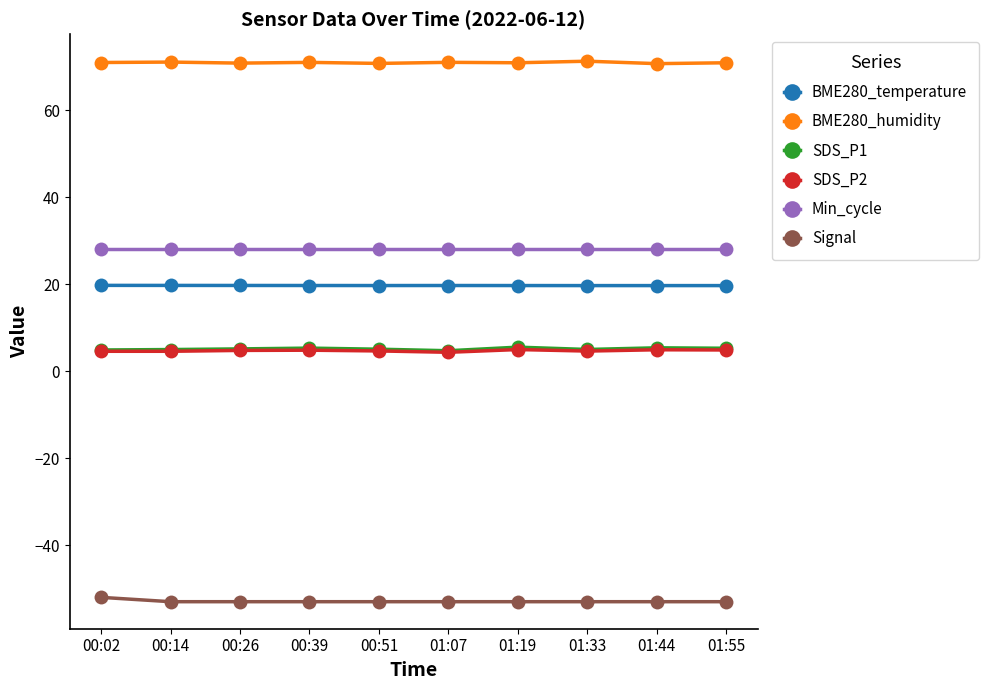

What is the minimum value shown in the chart?

-53.0